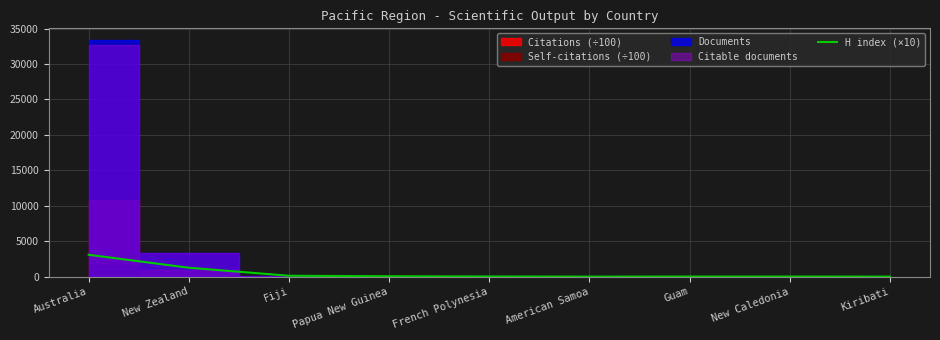

Is this an area chart (filled region under the line)?

No